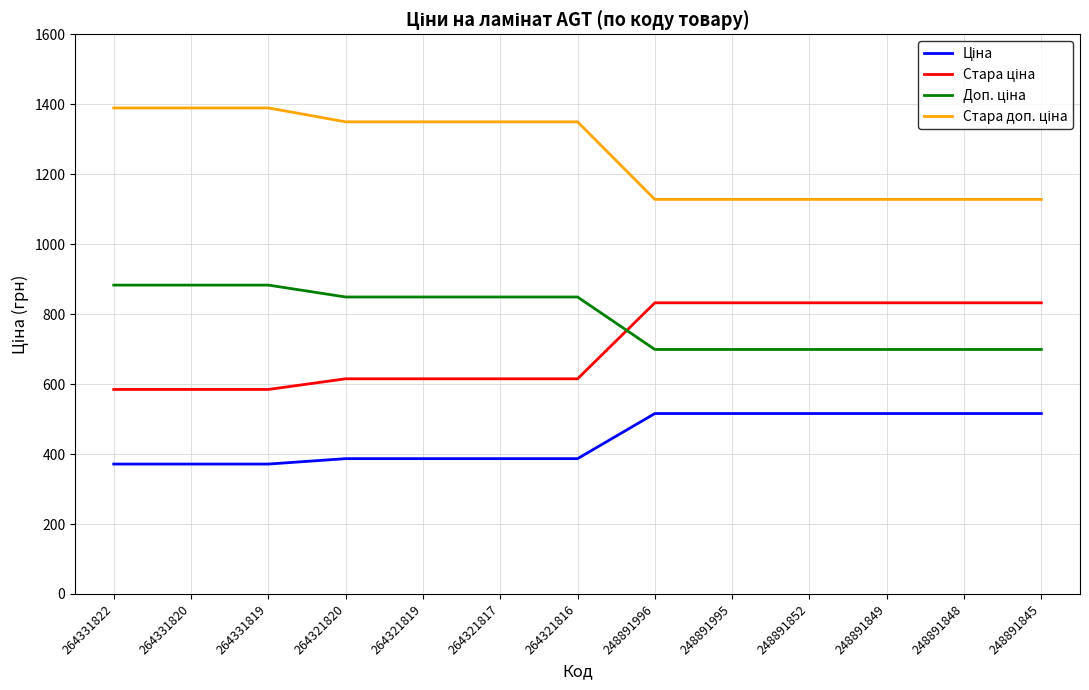

What is the difference between the highest and lowest values at 264321819?

962.9